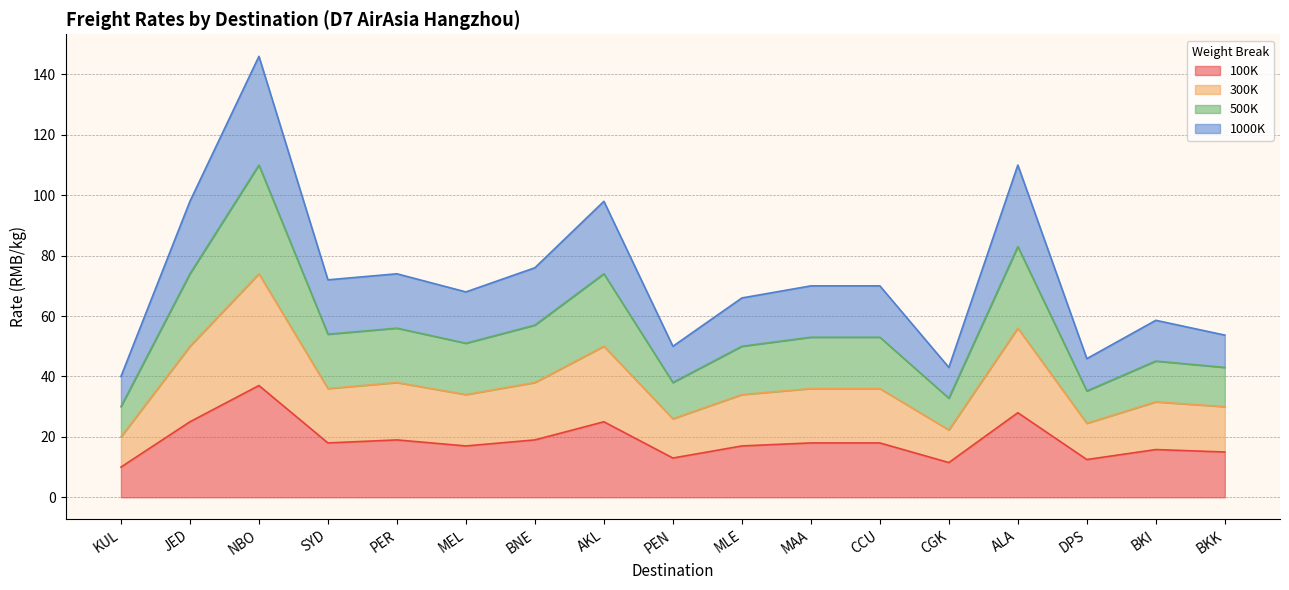

Is the value of 300K at KUL greater than the value of 100K at BNE?

Yes